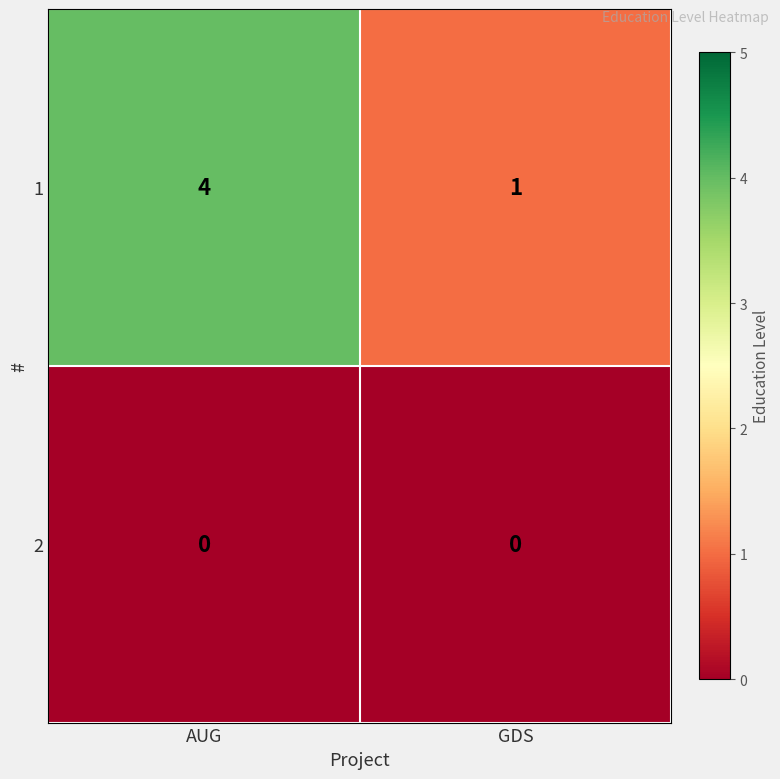

What is the total value across all series at AUG?

4